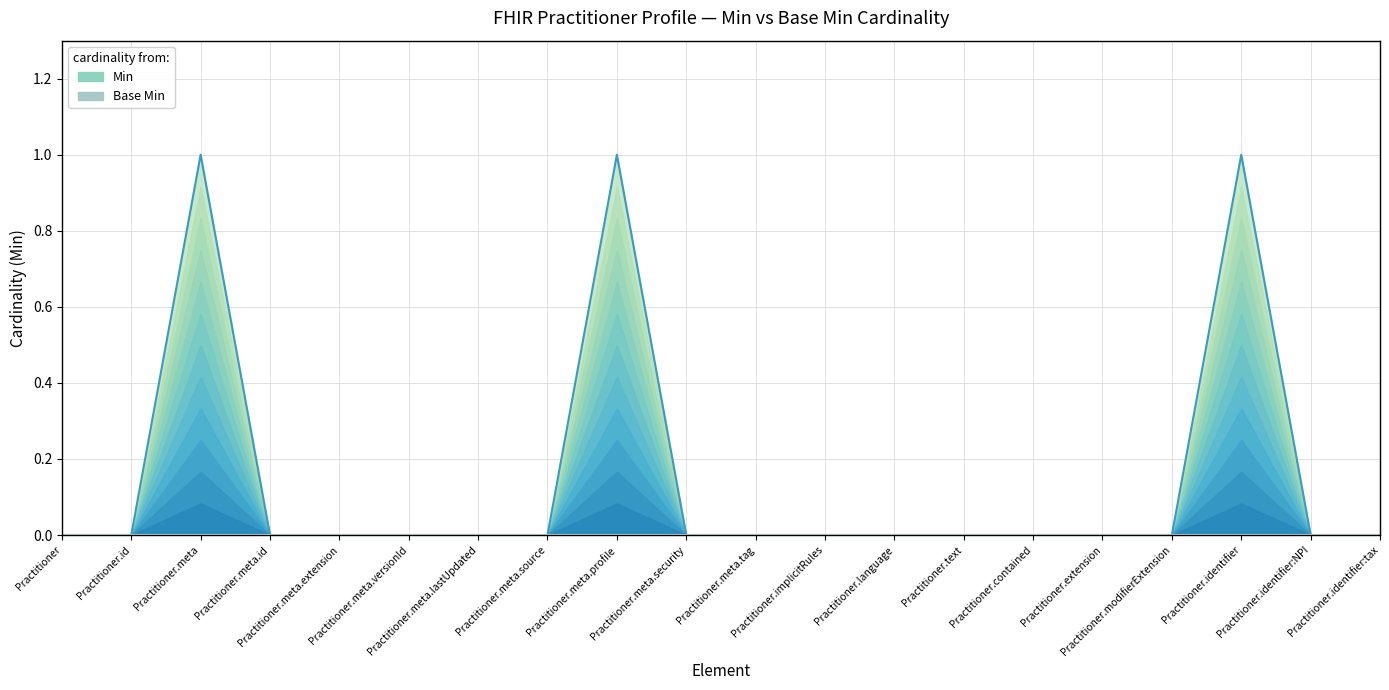

True or false: Min has more than 0 interior local peaks.

True